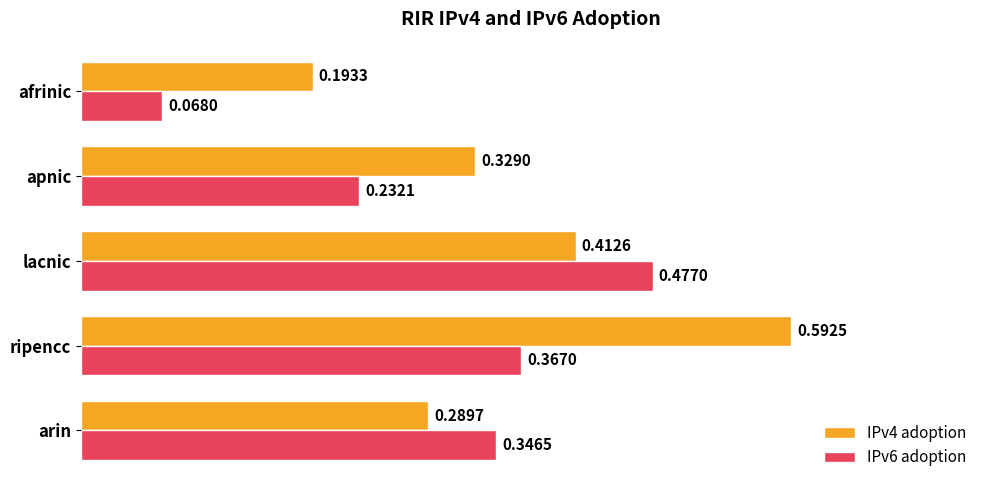

Rank the series by their maximum value, from highest to lowest.

IPv4 adoption, IPv6 adoption